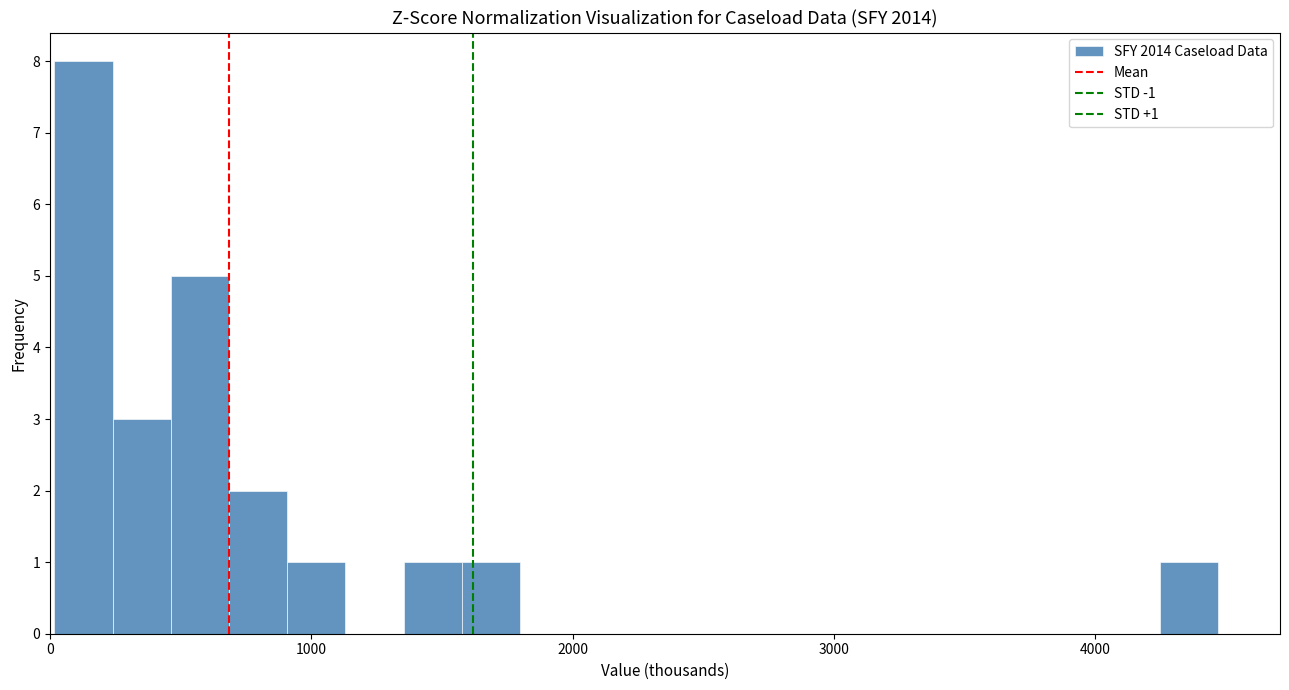

Around what value on the x-axis is the tallest bar? Give the approximate position of its centre, as read against the axis.

100